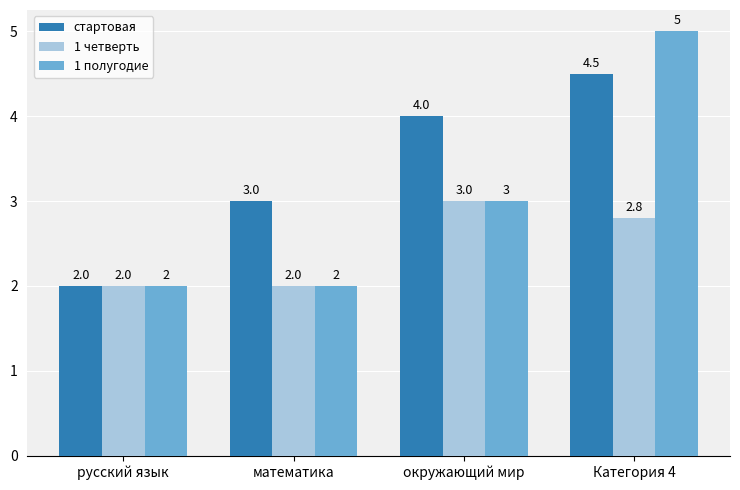

What is the greatest value displayed?

5.0